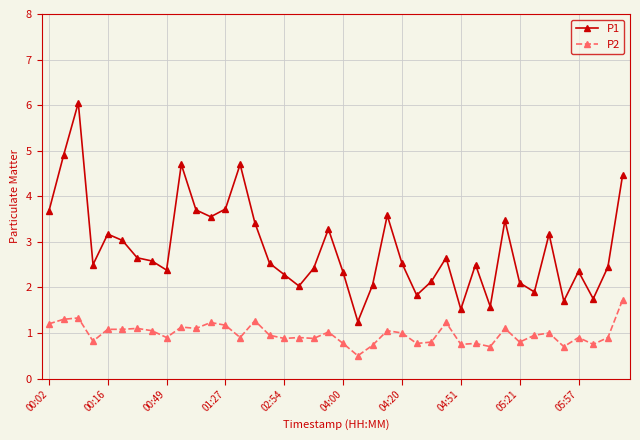

Which series has the largest total across all categories?

P1